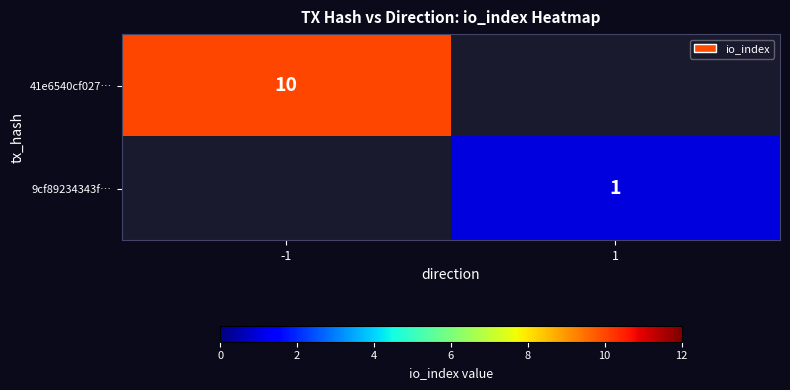

At how many categories does at least one series exceed 2?

1